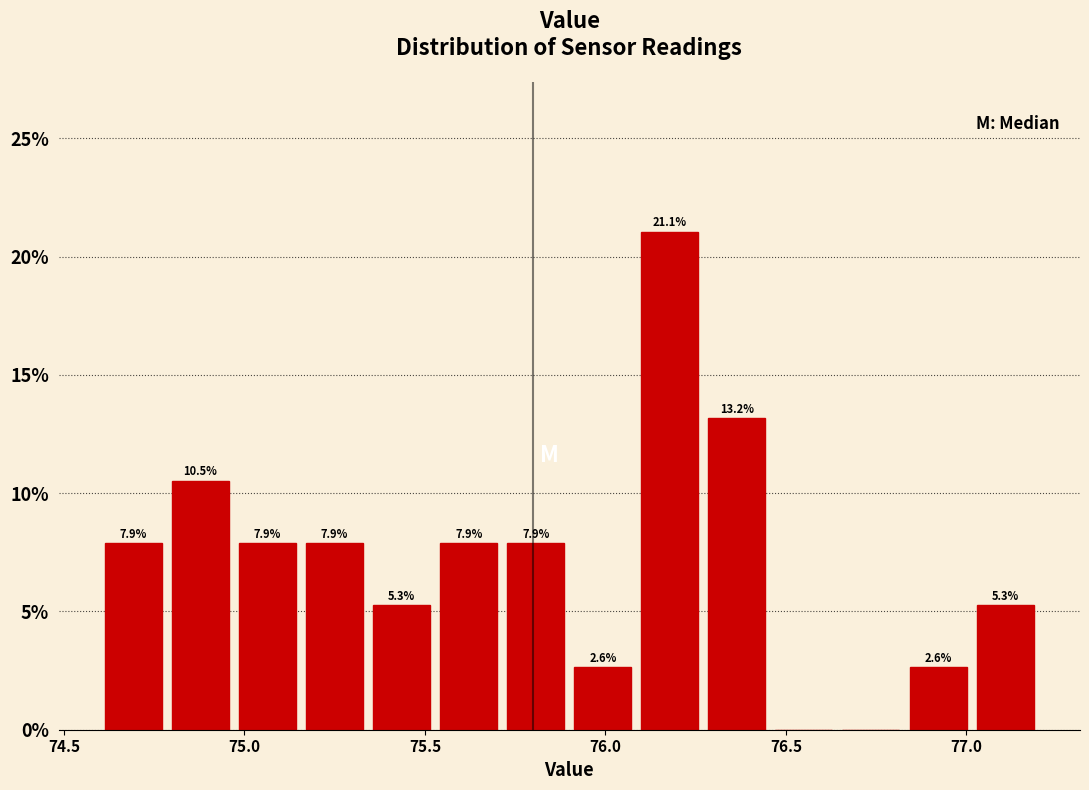

Around what value on the x-axis is the tallest bar? Give the approximate position of its centre, as read against the axis.

76.20